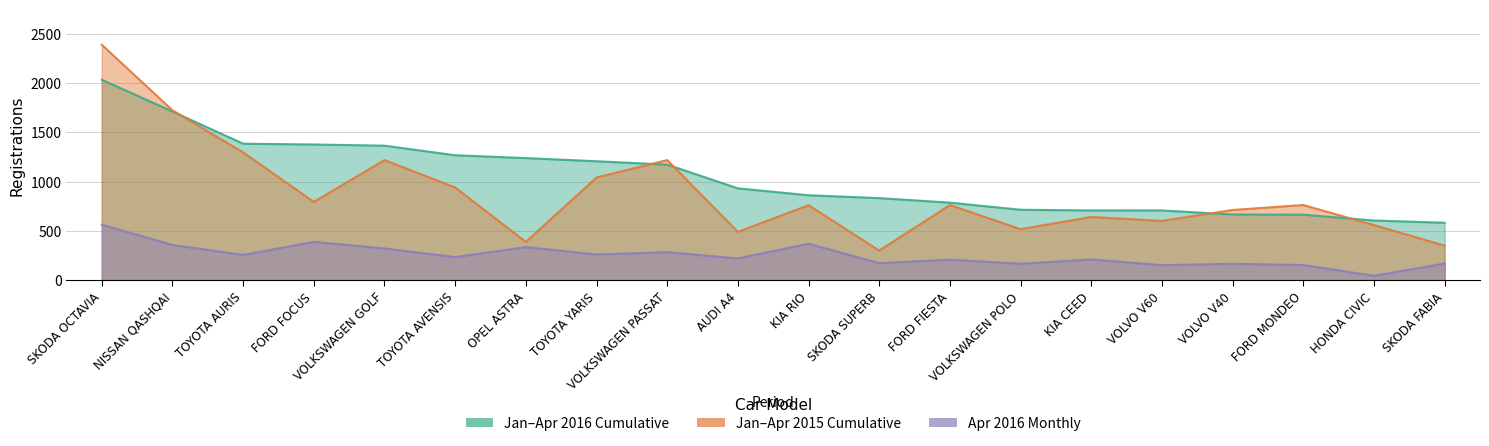

Which series has the widest spread of values?

1-04/2015